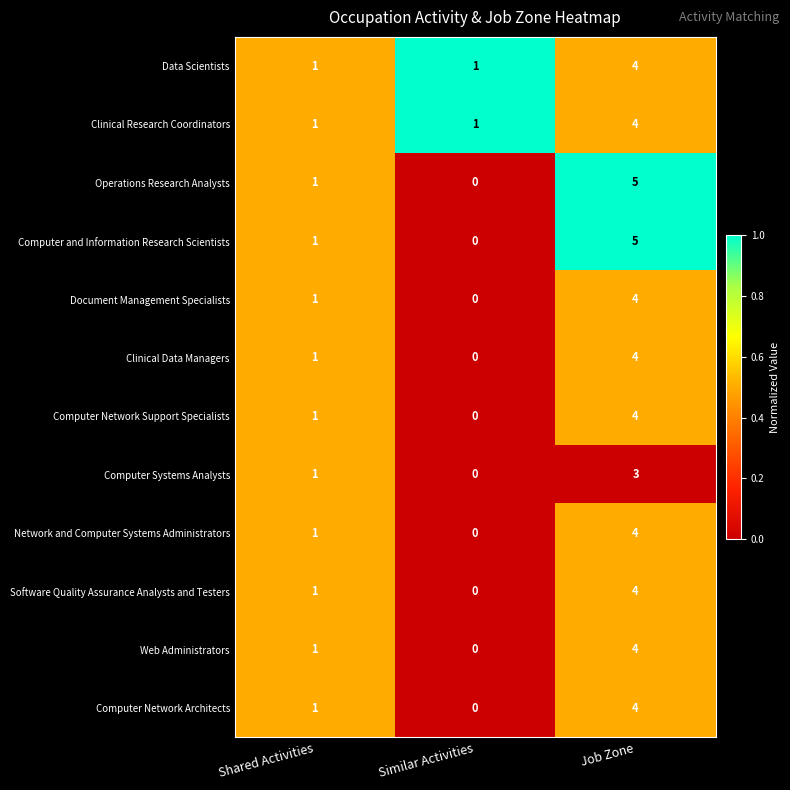

The value of Document Management Specialists at Shared Activities is 1. True or false?

True